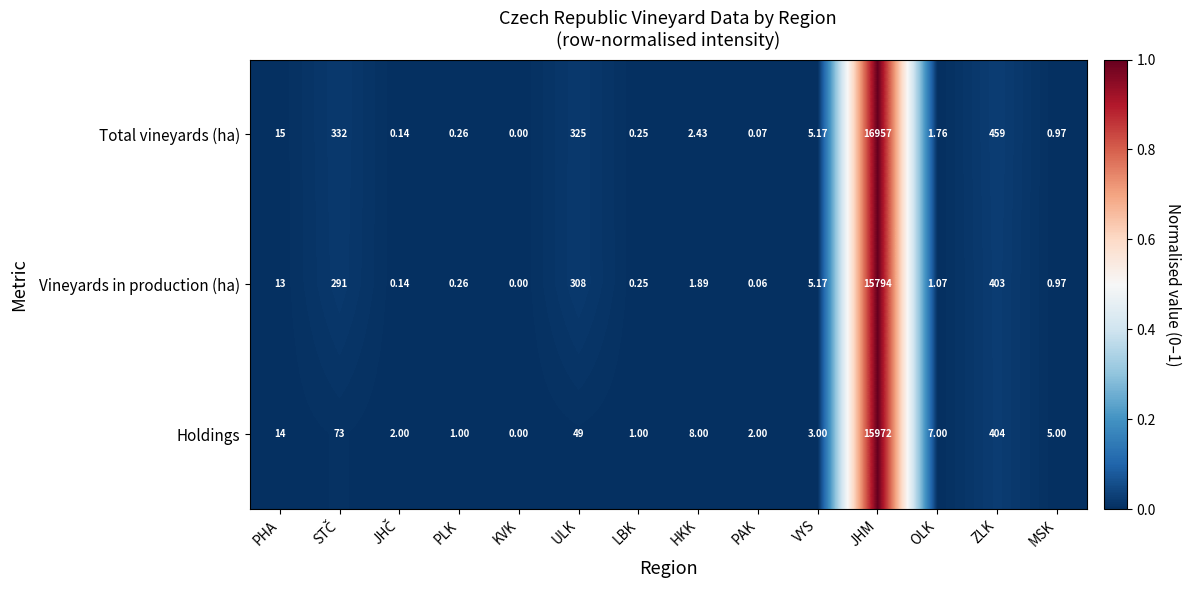

Which series has the widest spread of values?

Total vineyards (ha)